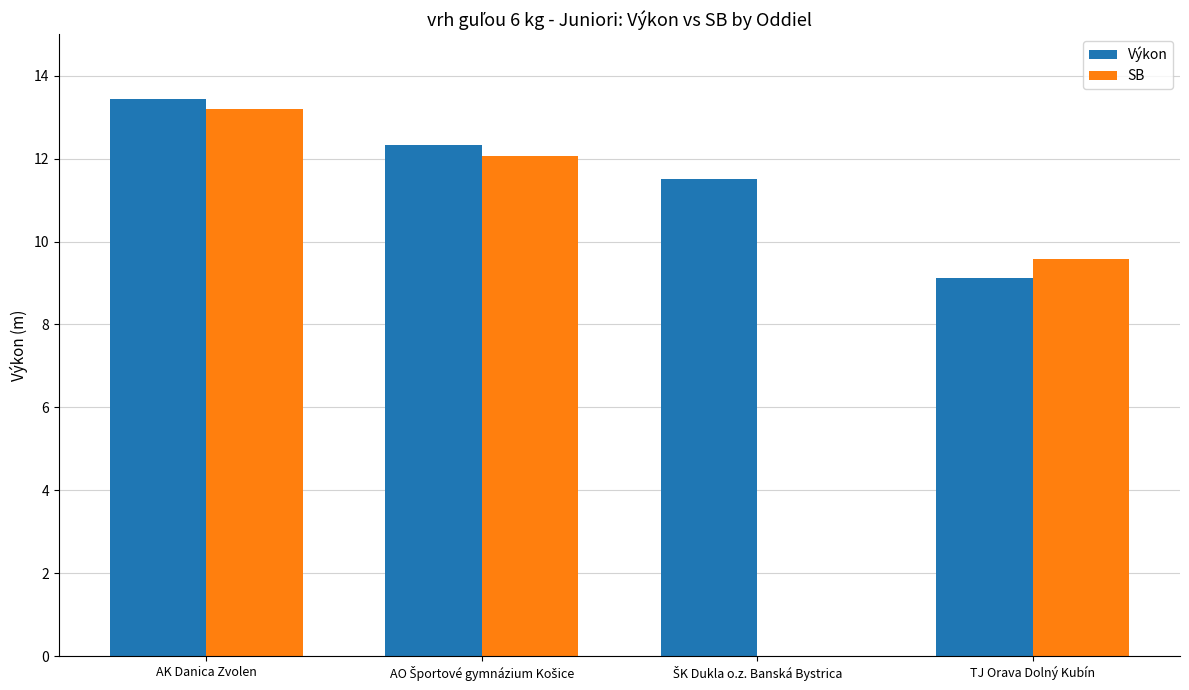

Which series has the largest total across all categories?

Výkon